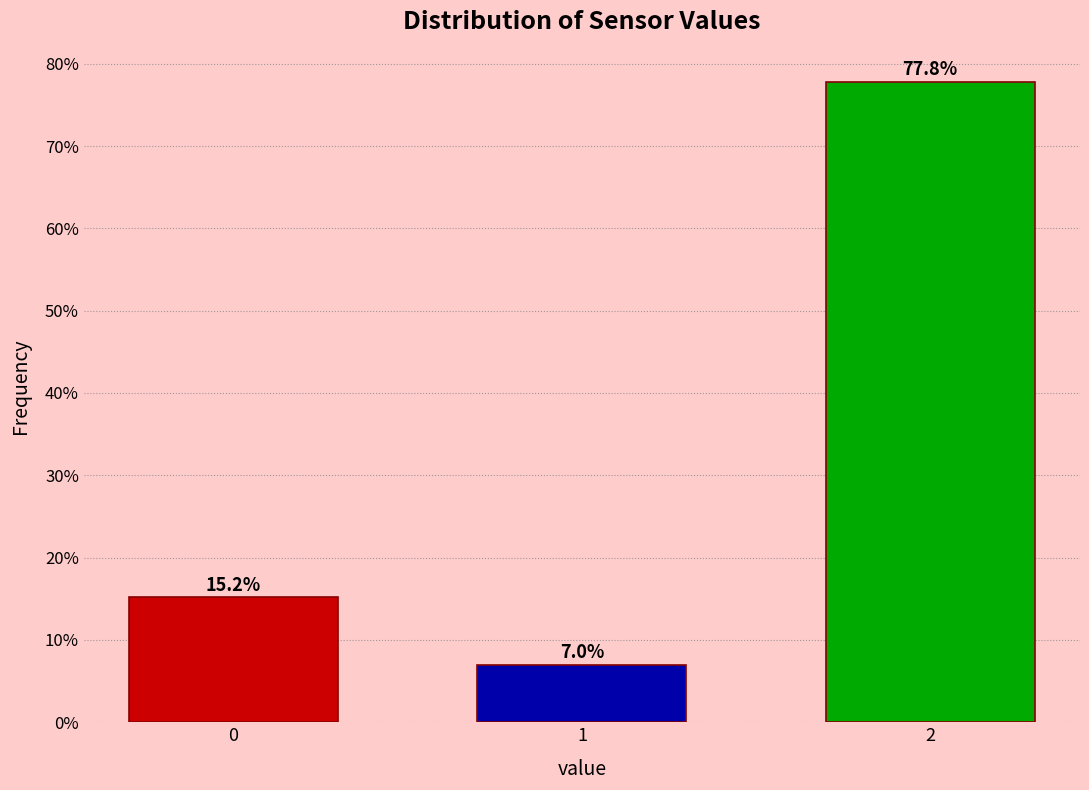

Reading left to right, list all the values displayed in this chart.

0=15.2	1=7.0	2=77.8